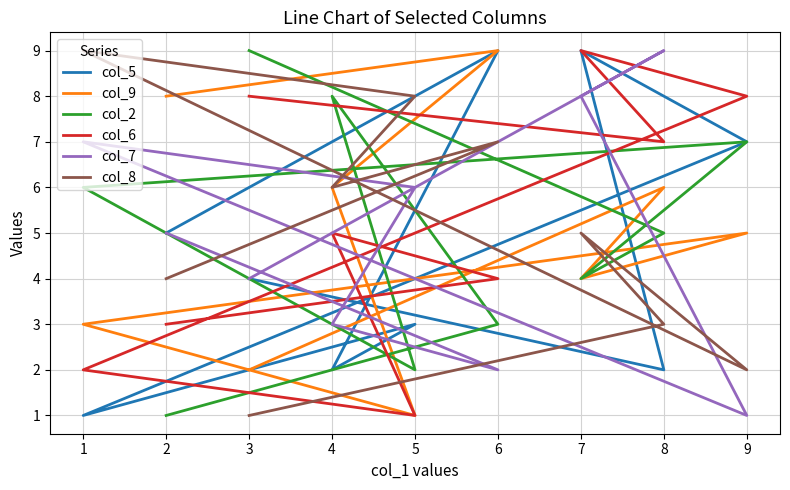

What is the difference between the maximum and minimum values in the col_5 series?

8